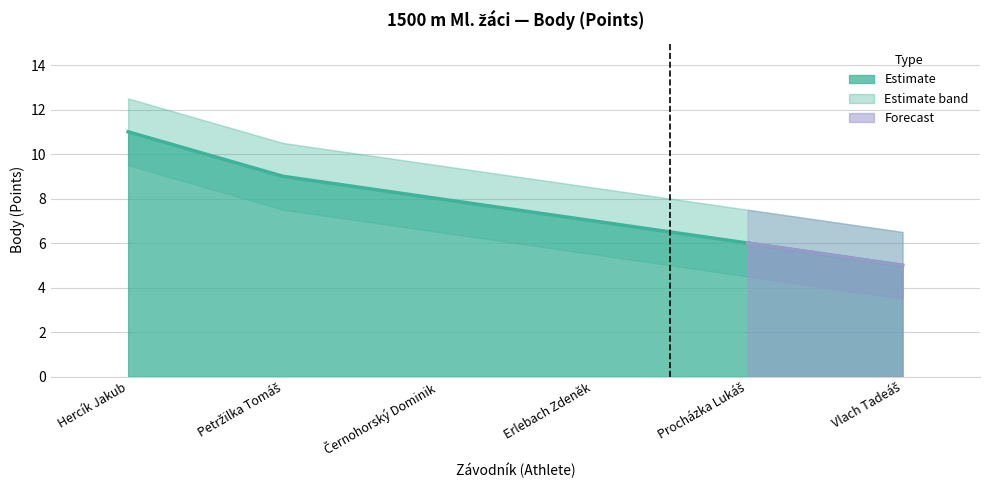

At which category is the sum across all series the highest?

Hercík Jakub